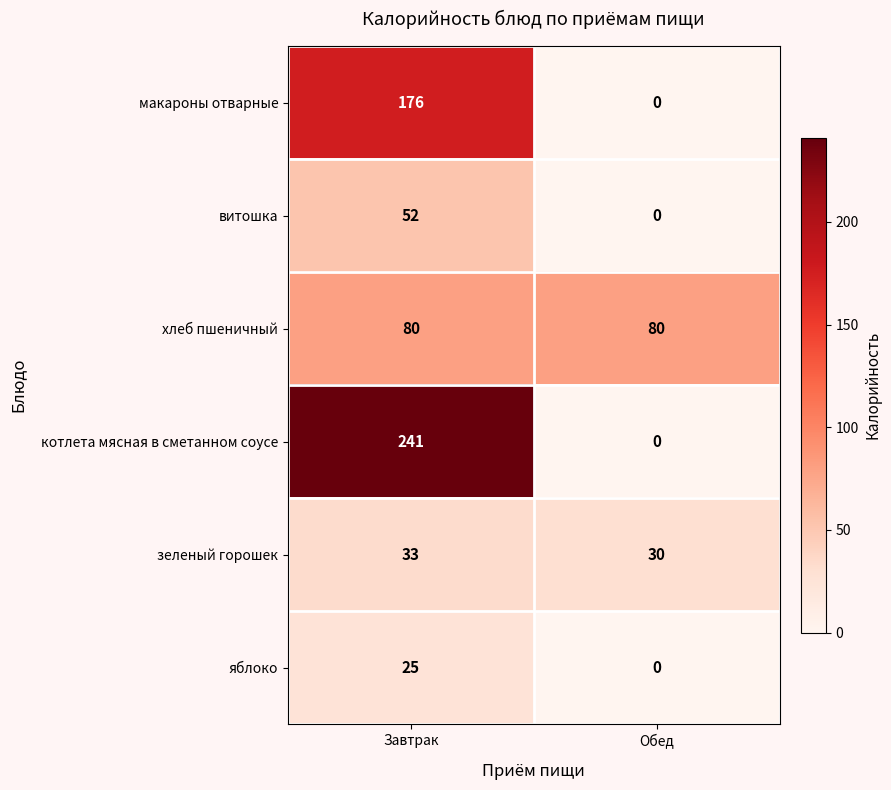

At which category does the chart reach its minimum across all series?

Обед